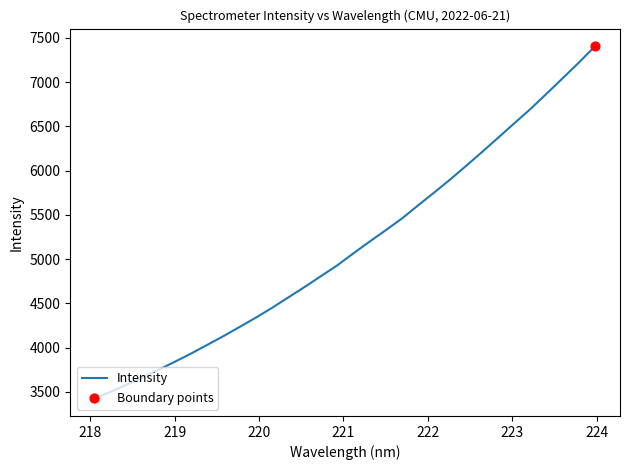

What is the smallest value displayed?

3427.9